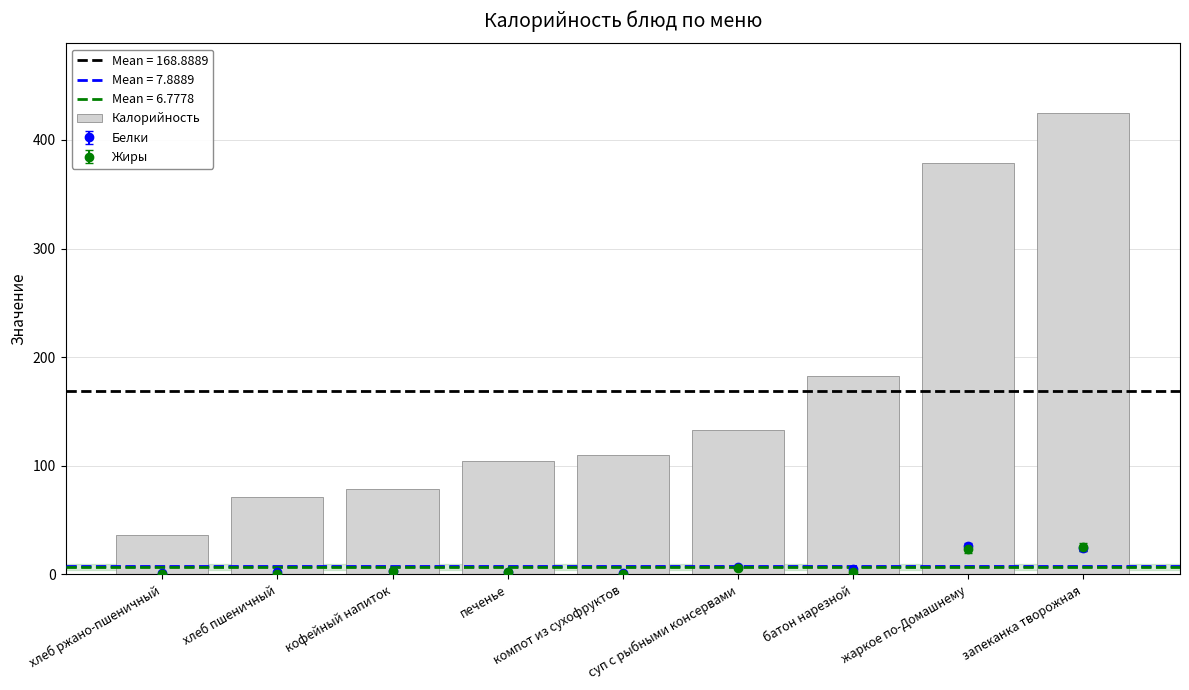

Which has a higher value, компот из сухофруктов or хлеб пшеничный?

компот из сухофруктов